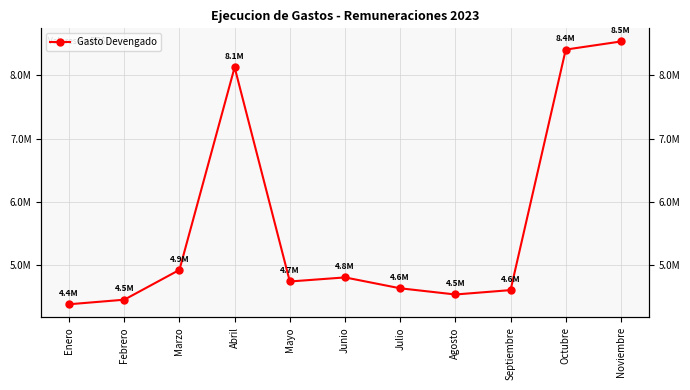

True or false: there are more than 1 points higher than both neighbors.

True